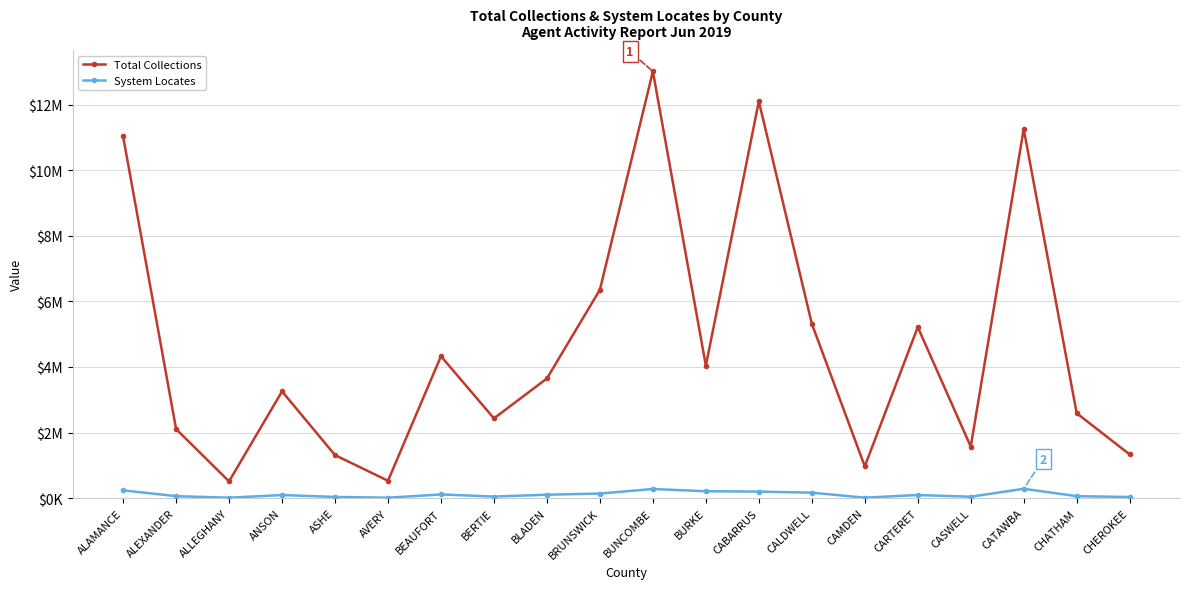

What value does the Total Collections series have at BRUNSWICK?

6354138.0